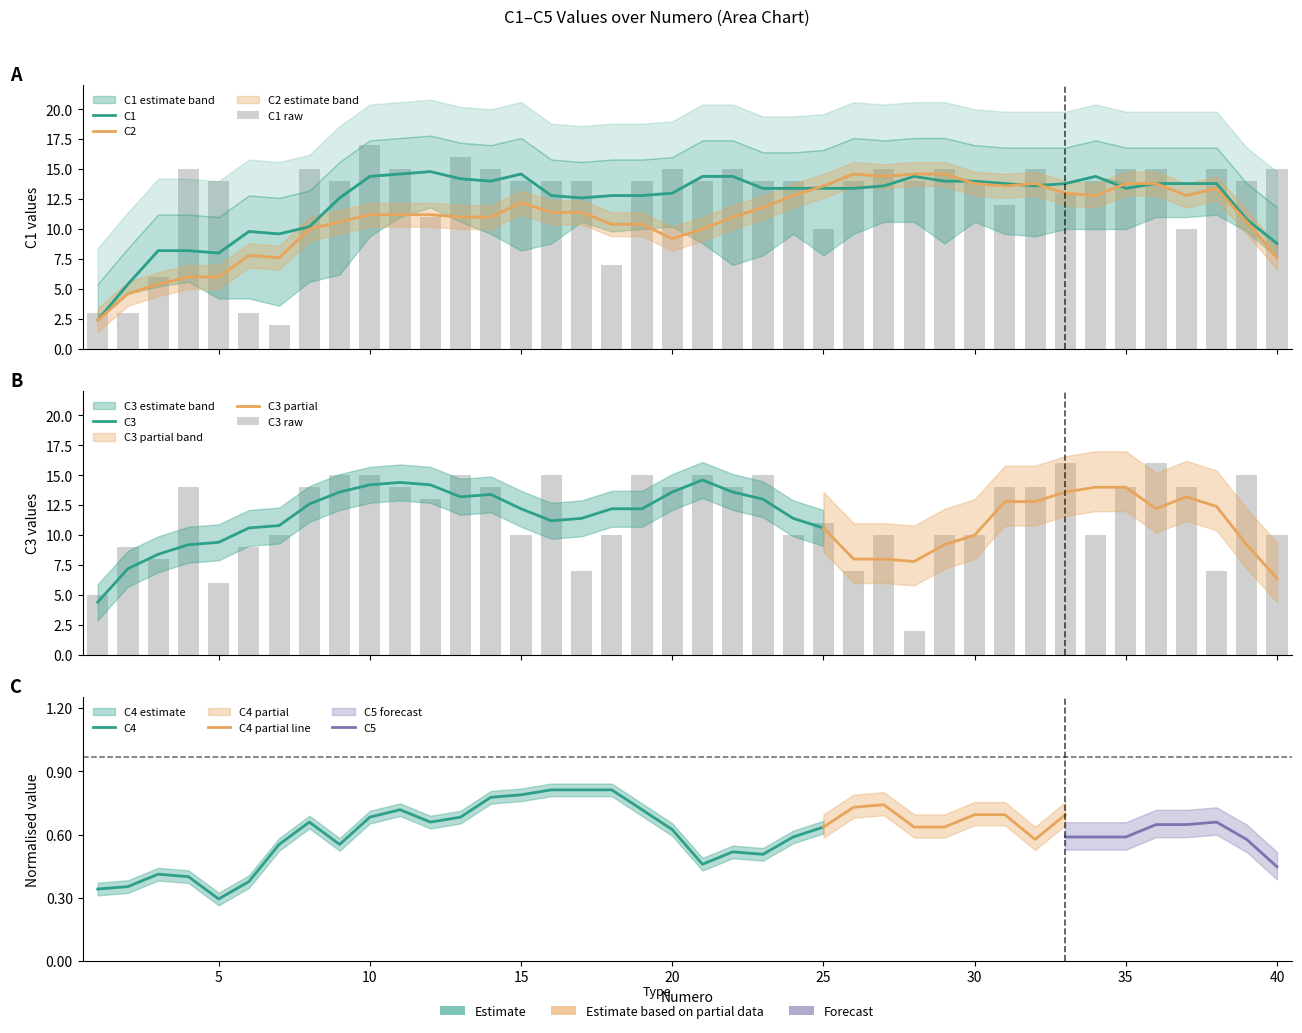

What are all the series names shown in the legend?

C1, C2, C3, C4, C5